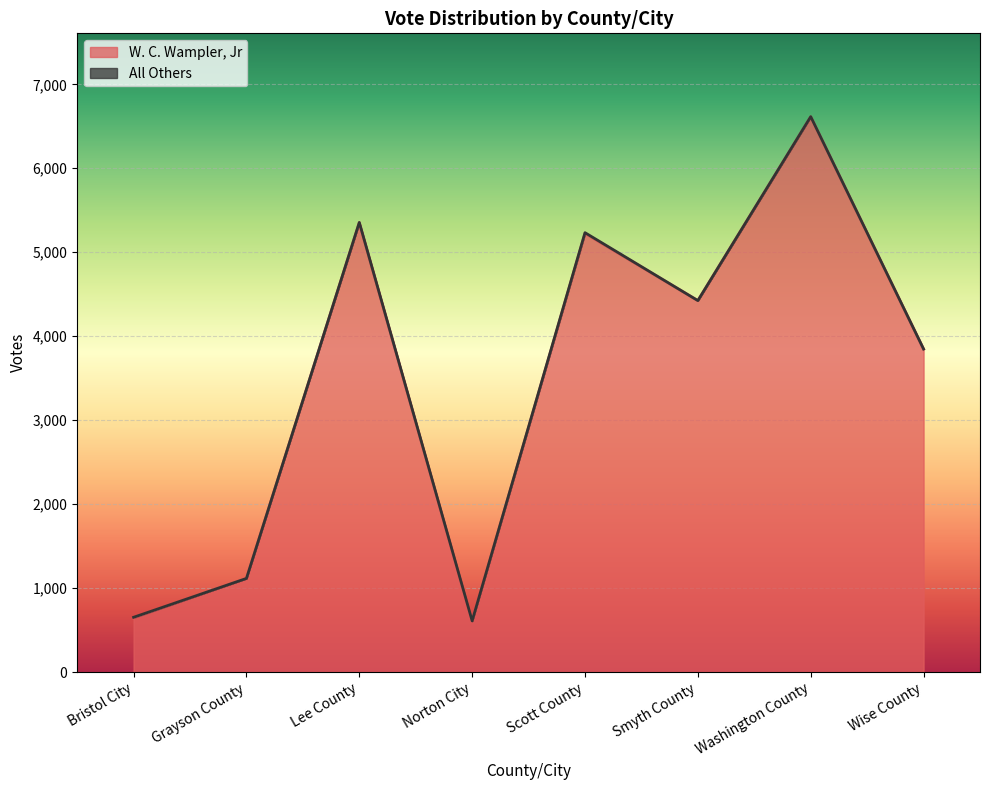

Where is the first local minimum?

Norton City